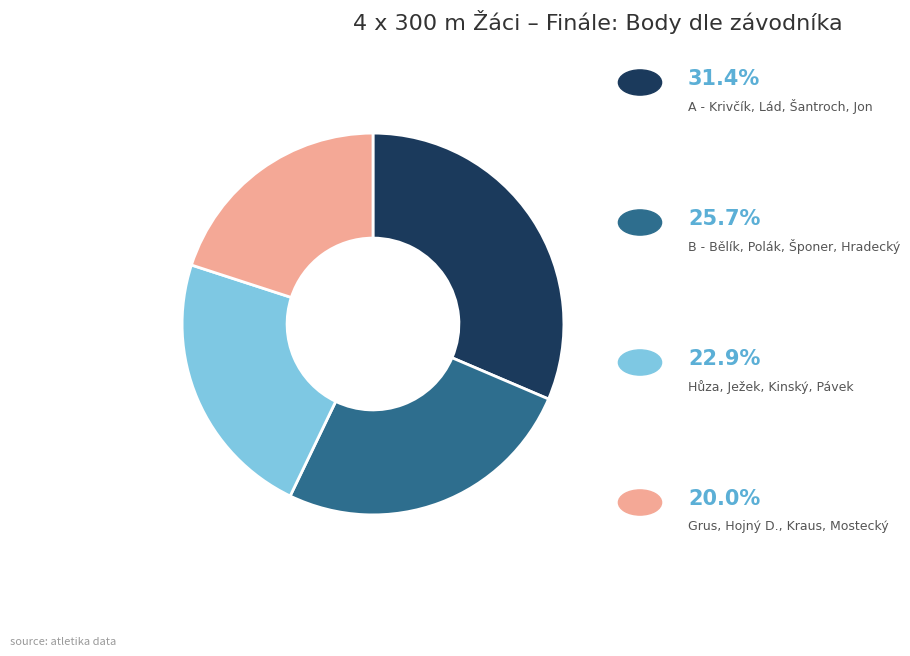

Is there a majority slice in this chart?

No